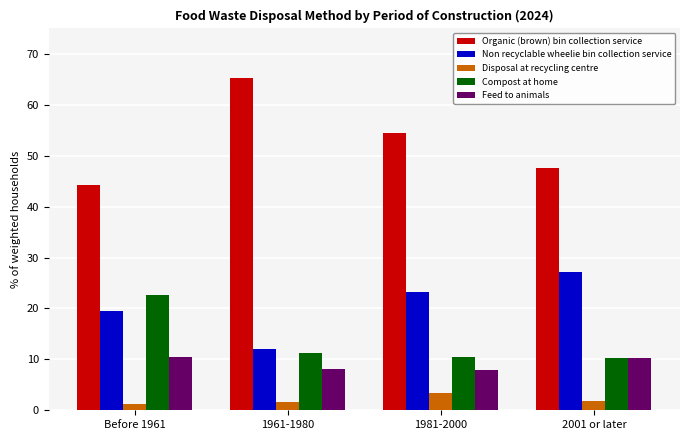

What is the difference between the maximum and minimum values in the Non recyclable wheelie bin collection service series?

15.0